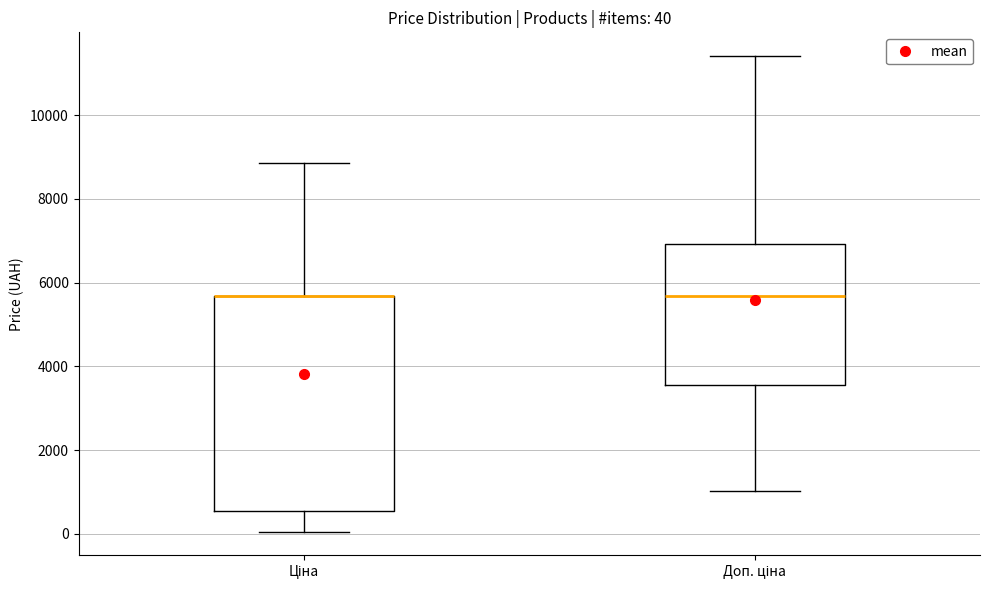

Which box is the tallest, from its lower edge to its upper edge?

Ціна